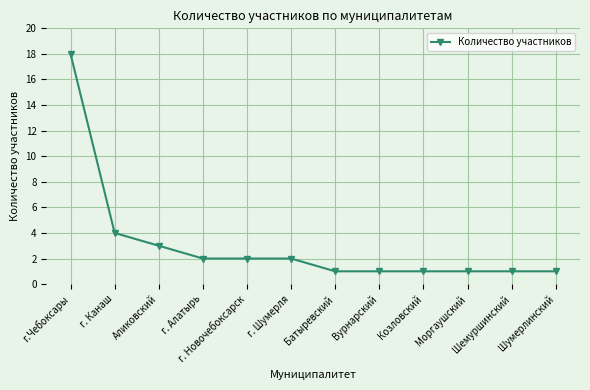

Does the chart have visible grid lines?

Yes